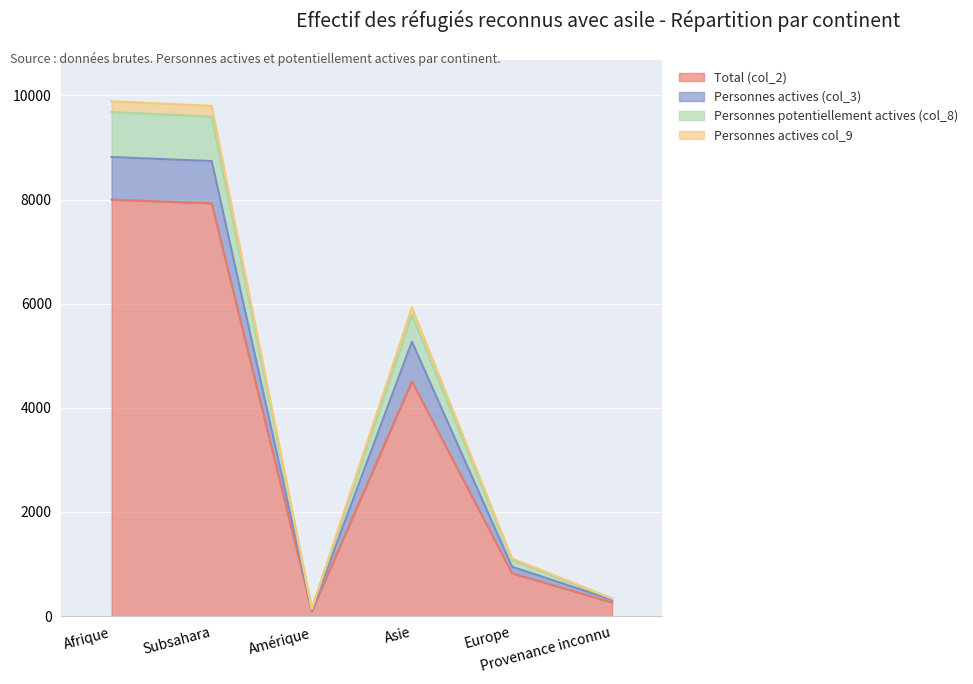

What is the sum of all Total (col_2) values?

21617